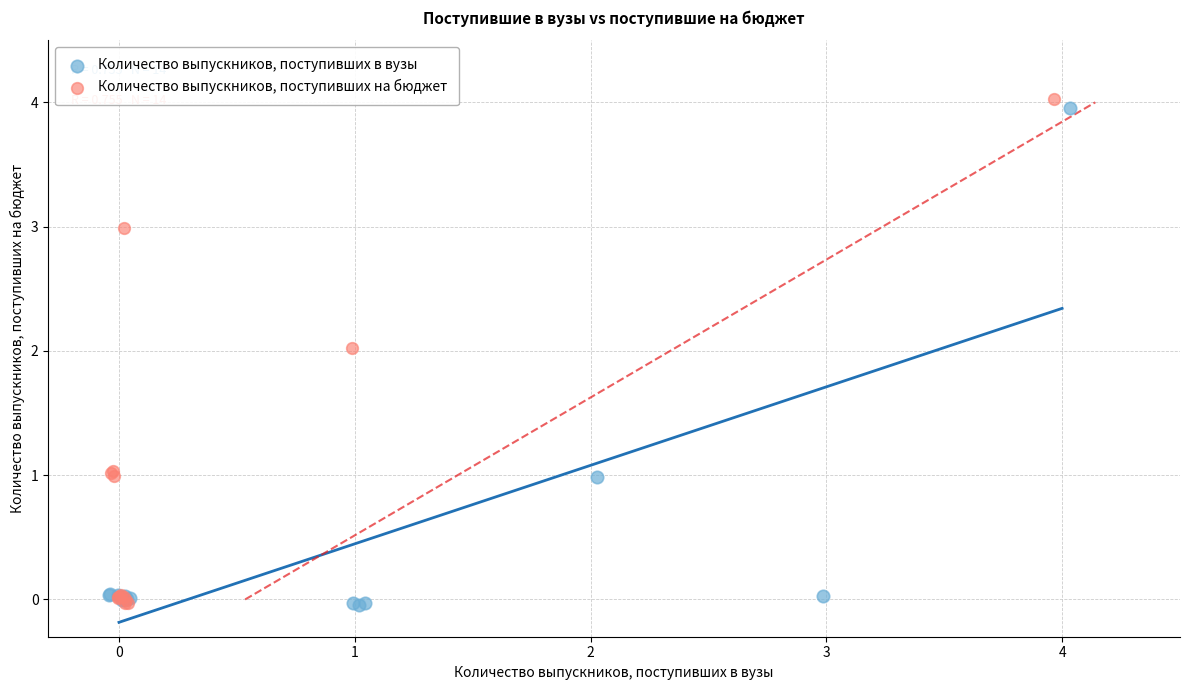

Which series has the widest spread of Y values?

Количество выпускников, поступивших на бюджет